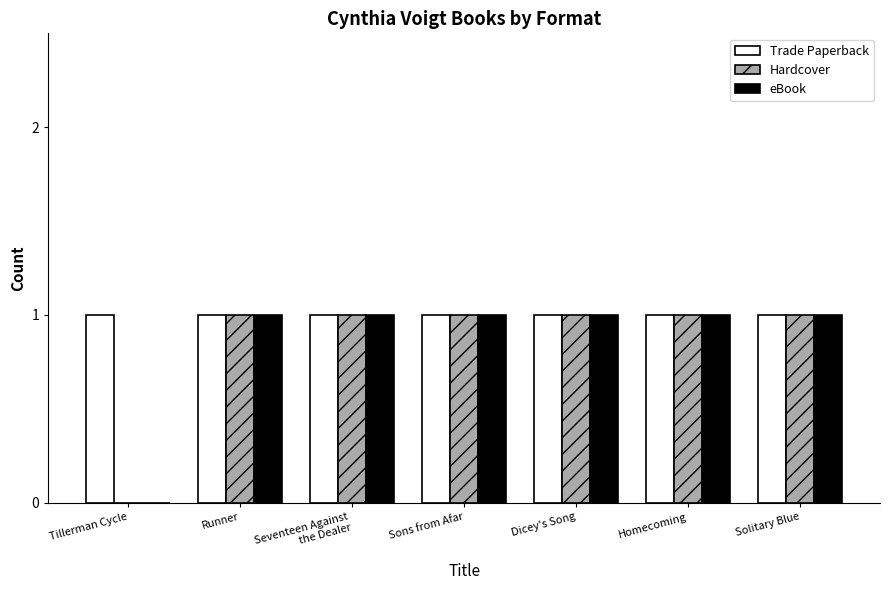

How many groups of bars are there?

7